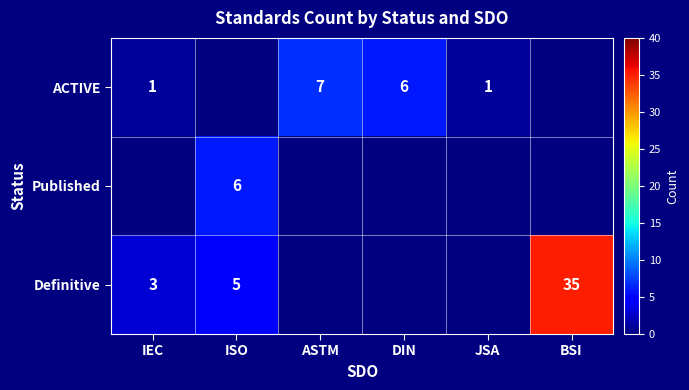

Is it true that ACTIVE equals 1 at JSA?

True